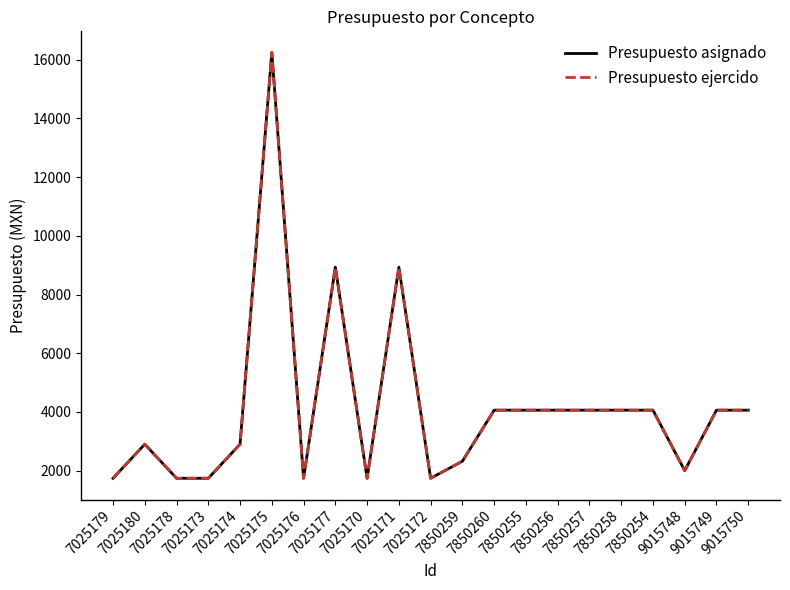

Where is the first local minimum for Presupuesto asignado?

7025176